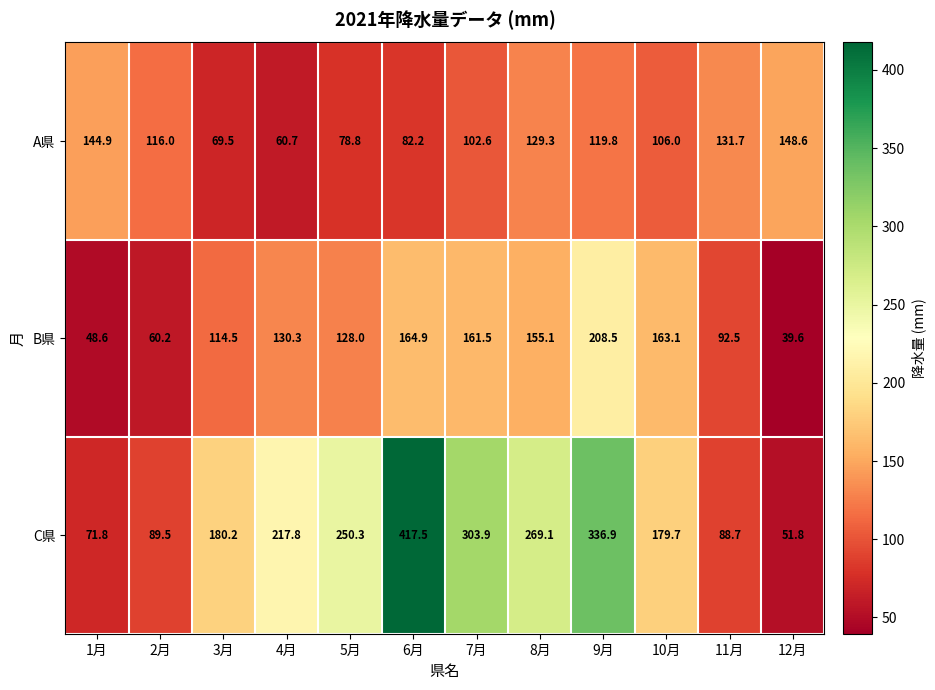

How many categories are shown in the chart?

12